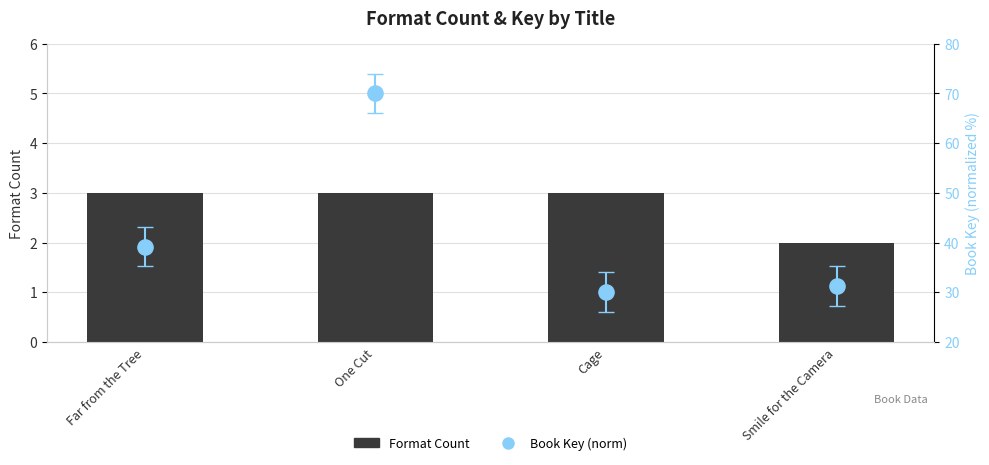

Between Smile for the Camera and Cage, which is larger?

Cage